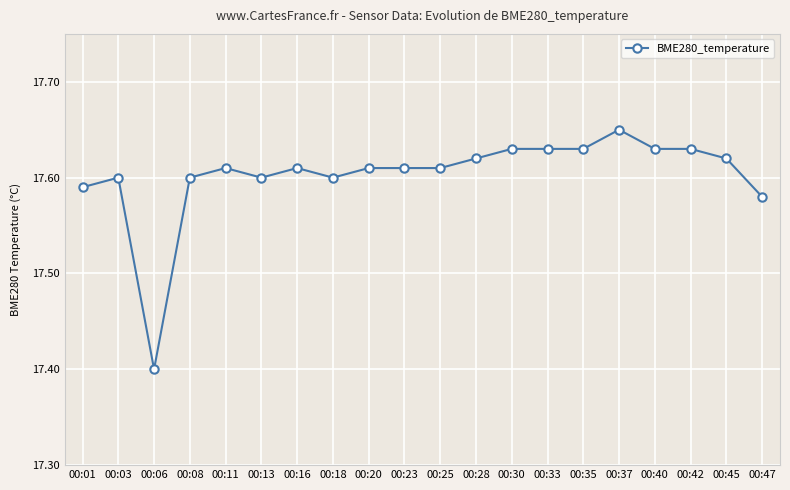

What is the minimum value shown in the chart?

17.4